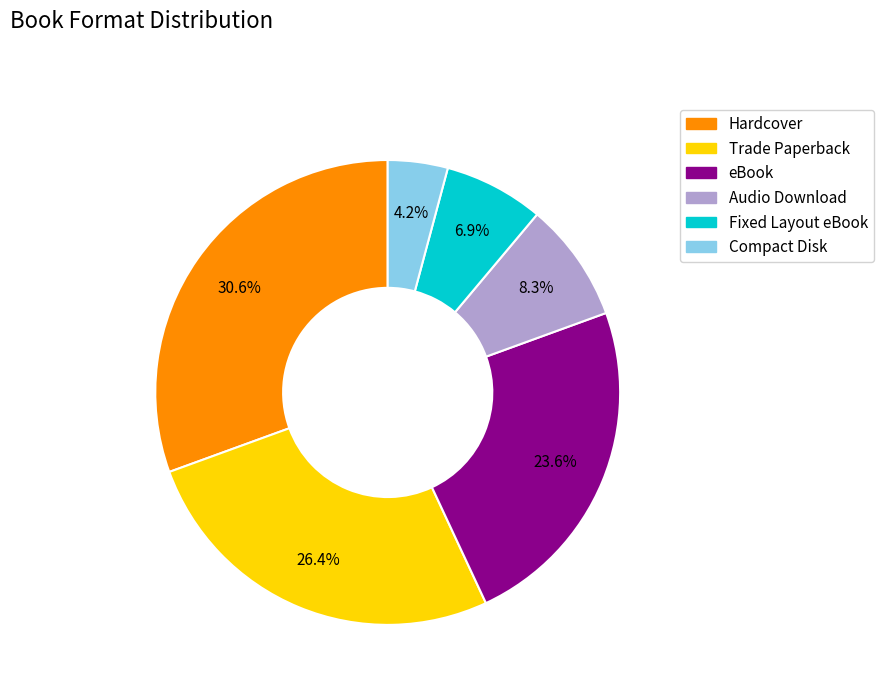

Is there any slice that represents more than half of the pie?

No